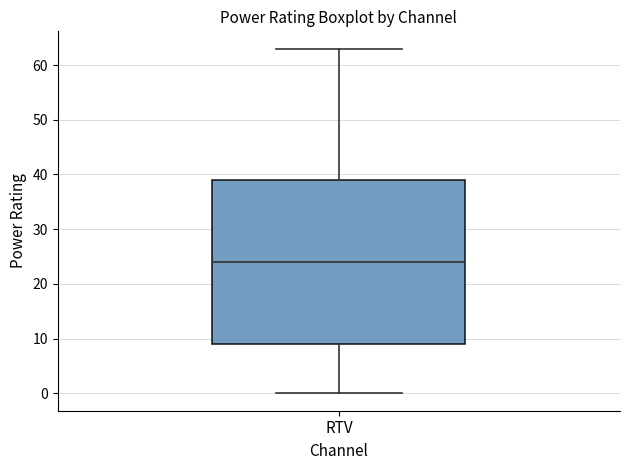

Where does the lower whisker of the box for RTV end on the y-axis? The values are not printed on the chart, so give them approximately, as read against the axis.

0